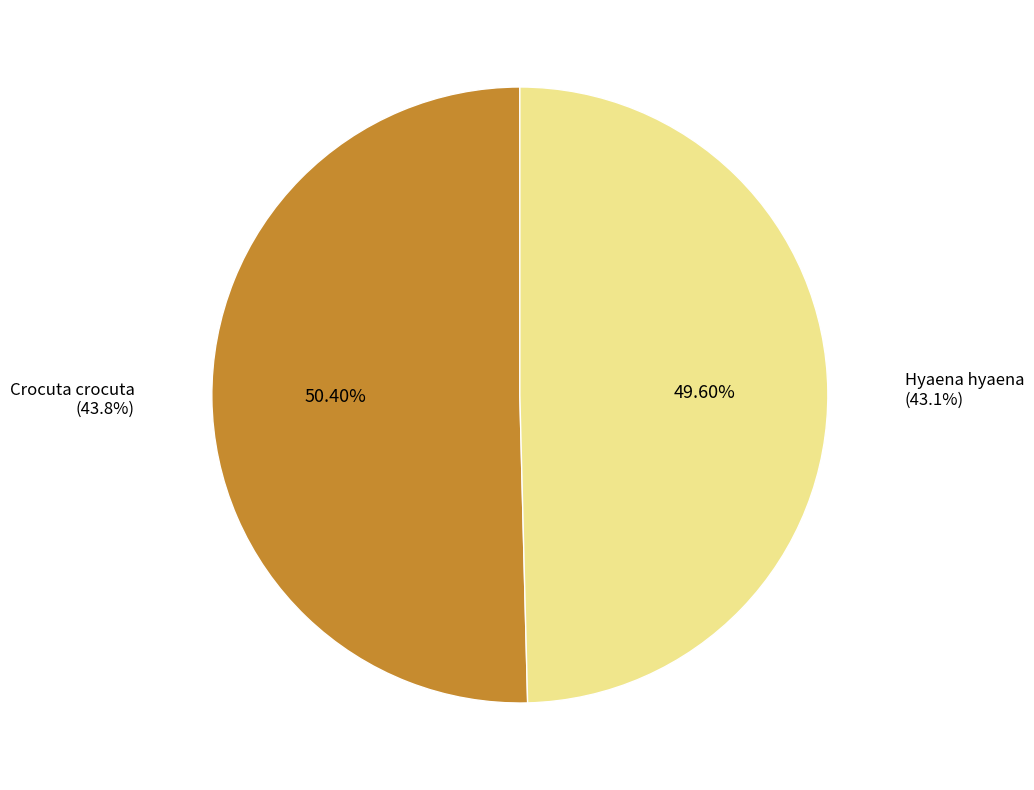

What is the total percentage of Crocuta crocuta and Hyaena hyaena?

100.0%